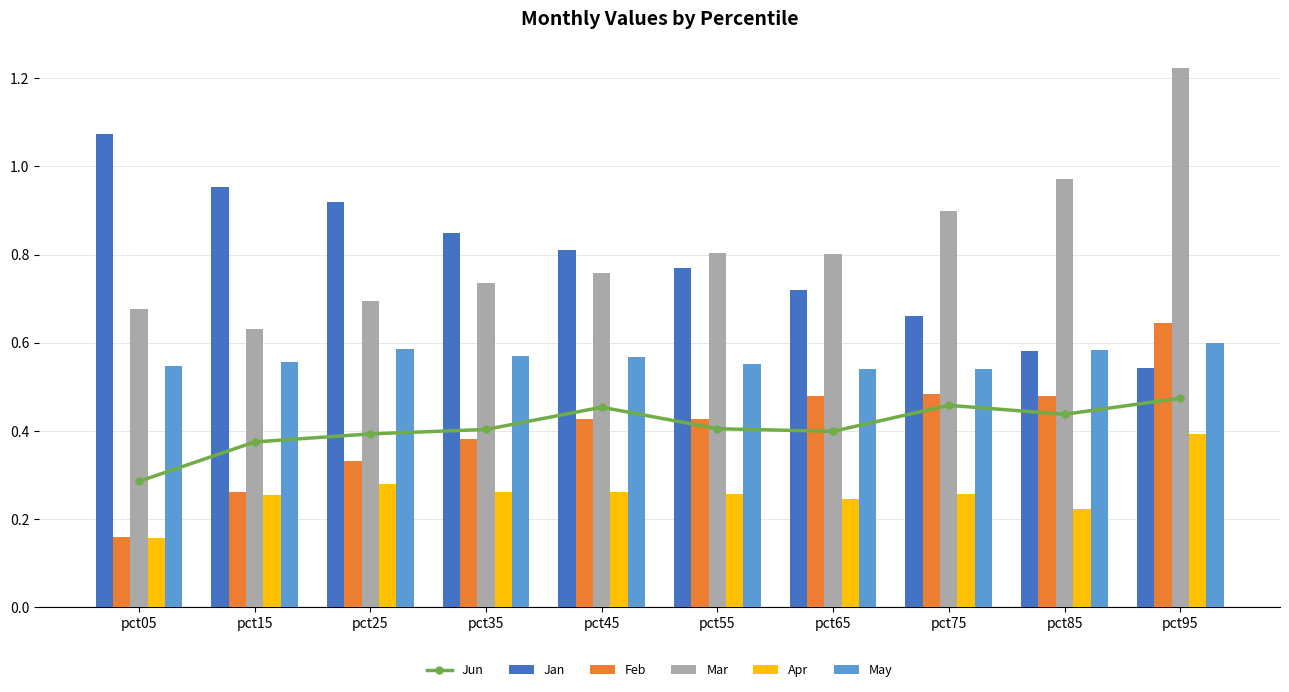

The value of May at pct45 is 0.8. True or false?

False